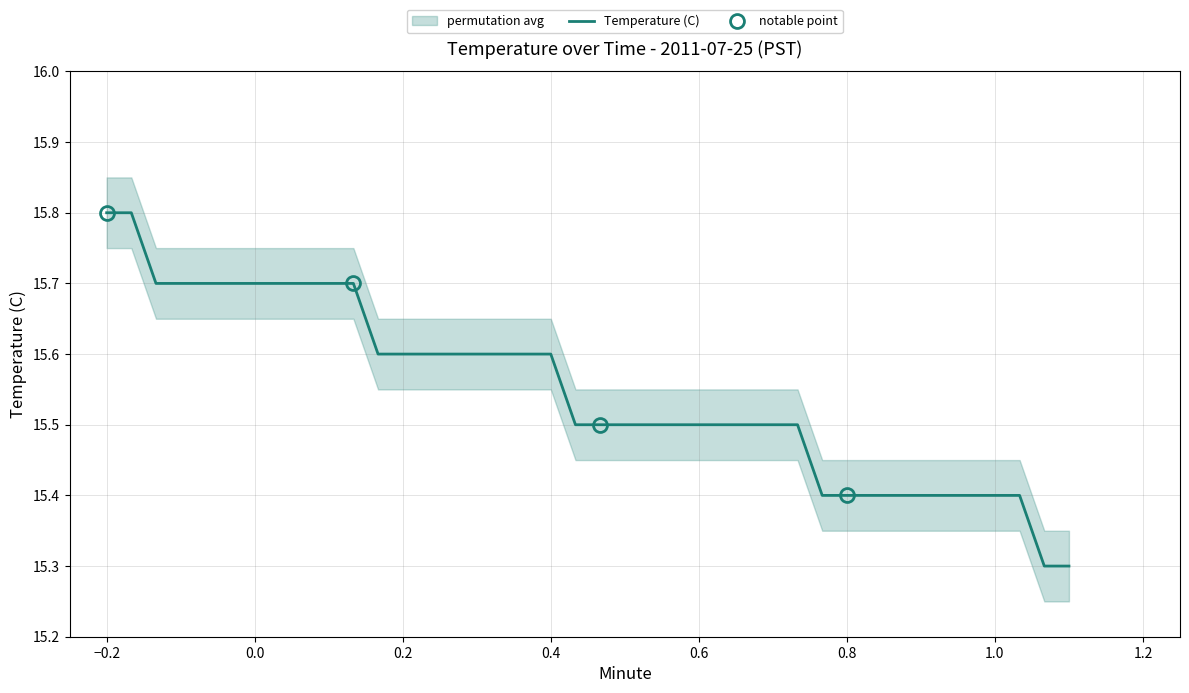

What is the greatest value displayed?

15.8